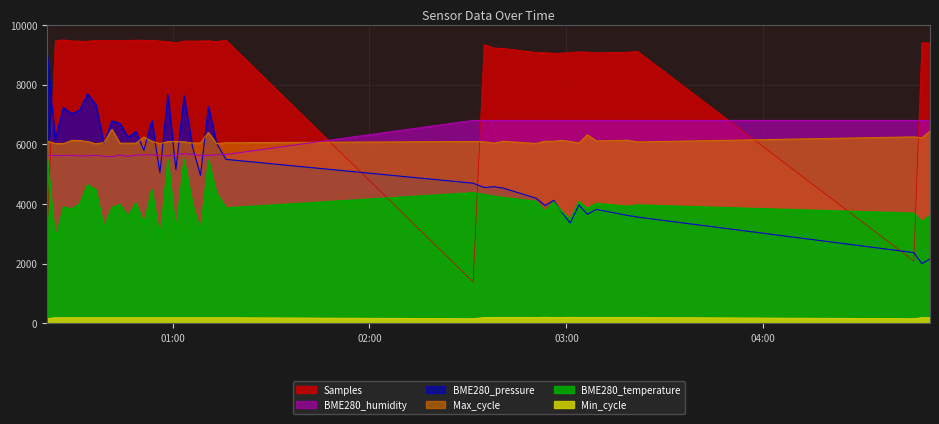

In Min_cycle, how many points are lower than both neighbors (excluding endpoints)?

2